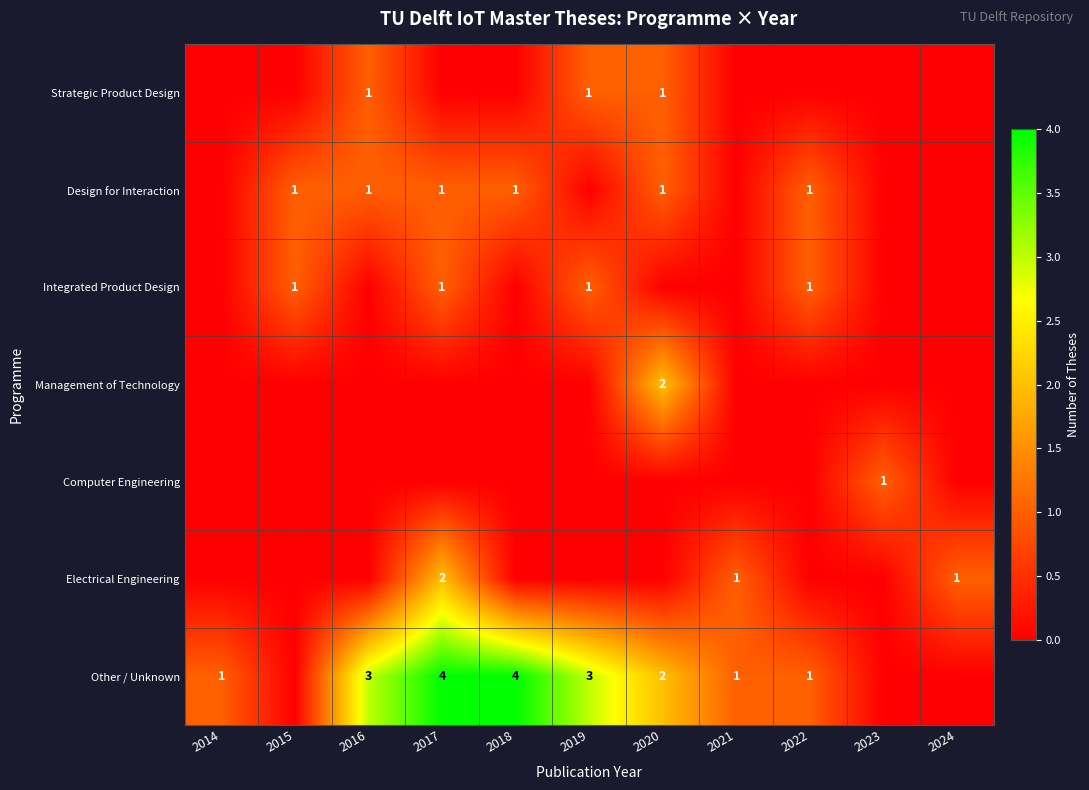

True or false: Design for Interaction has a value of 1 at 2017.

True